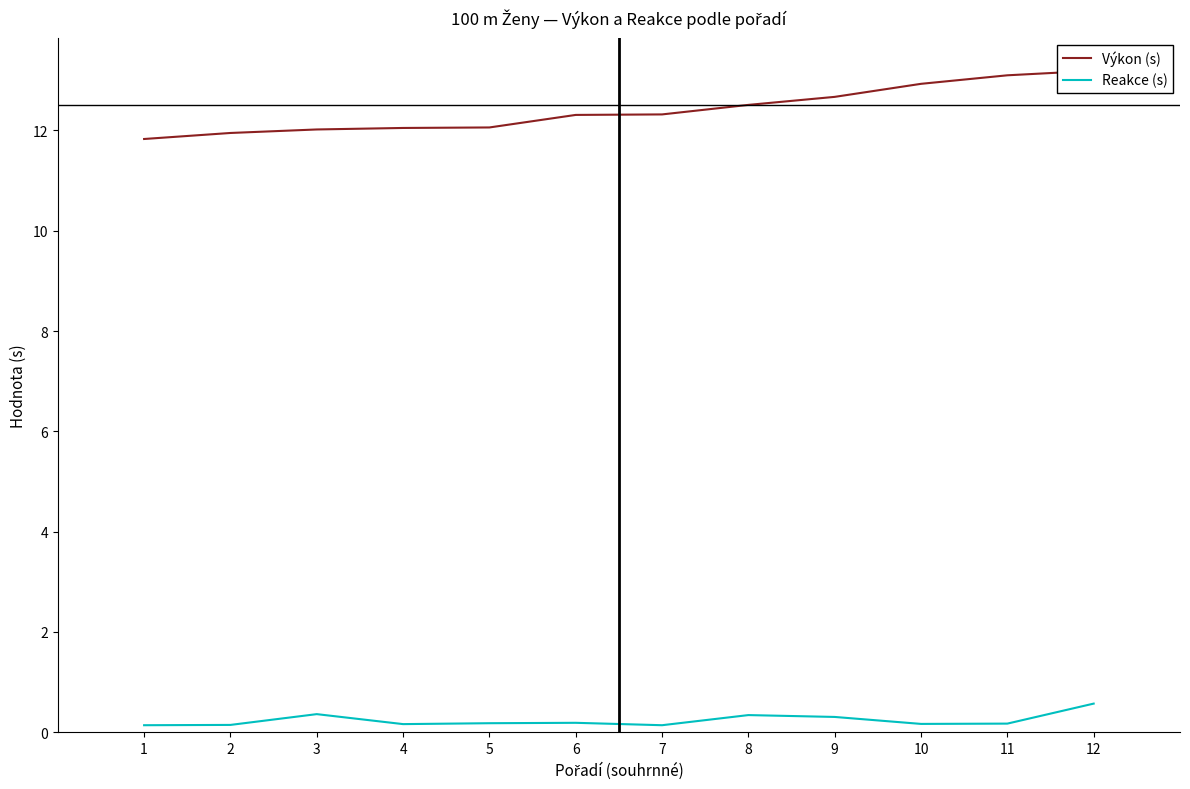

At which label does Reakce (s) reach its peak?

12